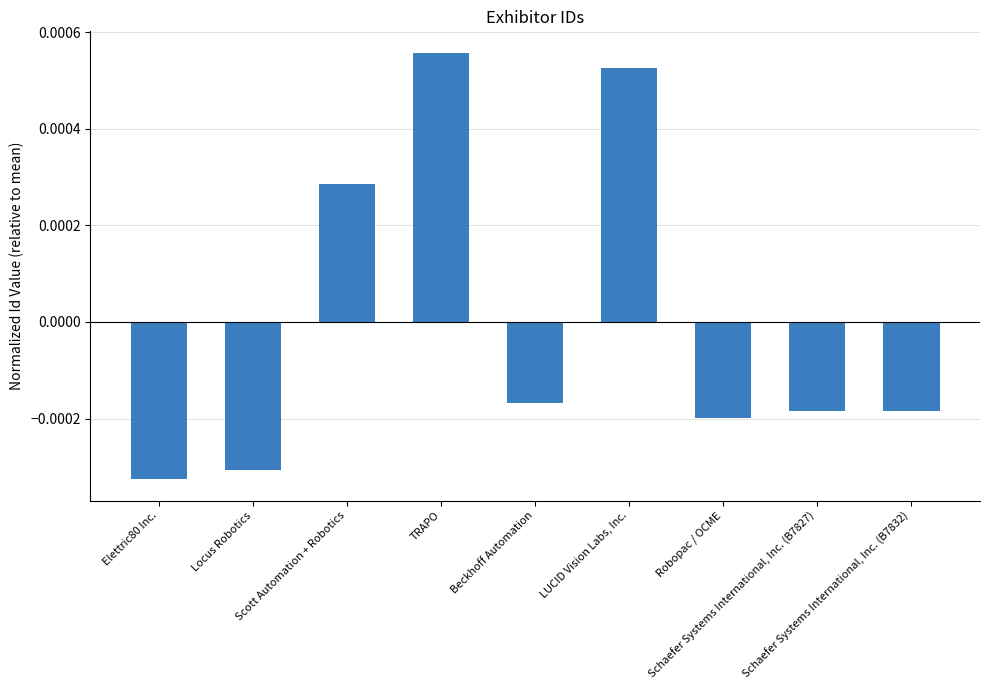

How many values are between 0 and 1?

3